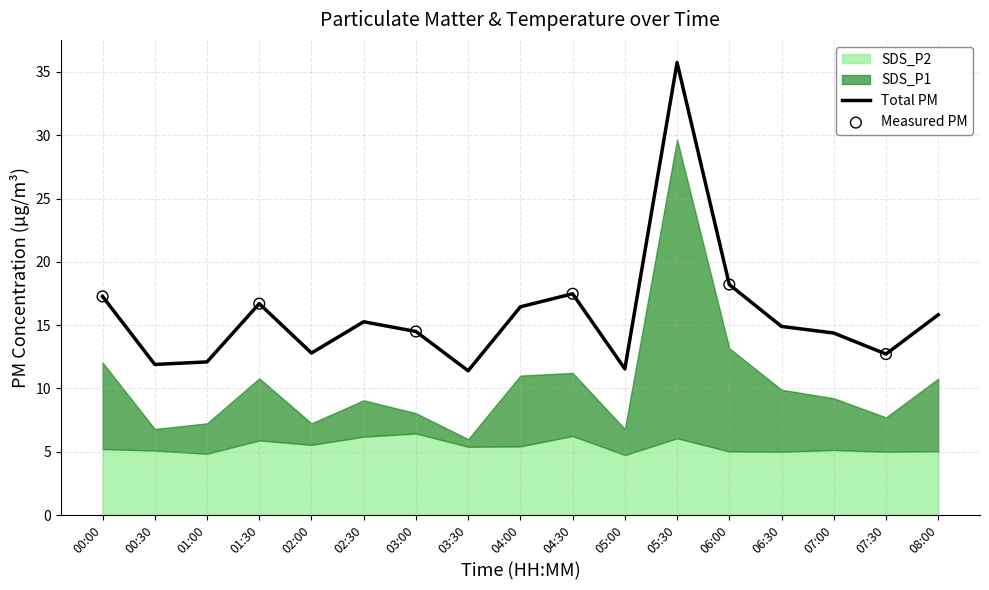

The Total PM series shows 21.7 at 02:30. True or false?

False